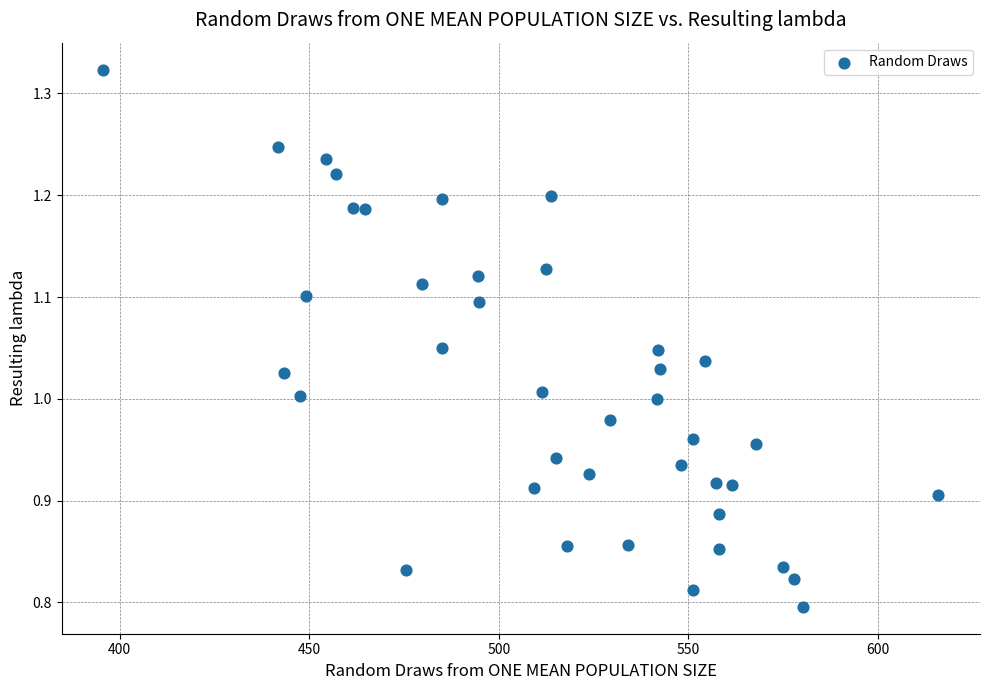

What is the range of X values (max minus min)?

220.2